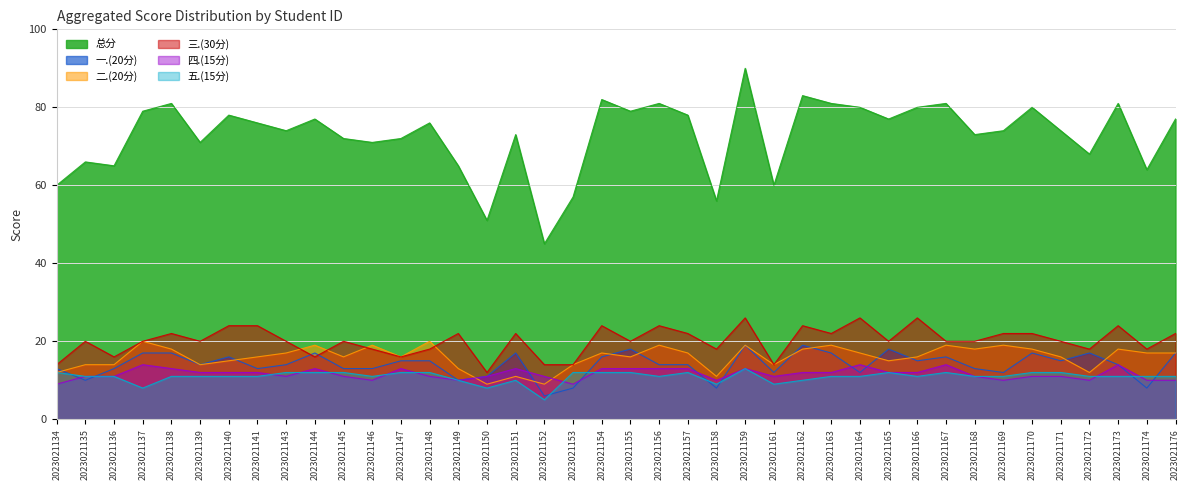

At which category is the sum across all series the highest?

2023021159